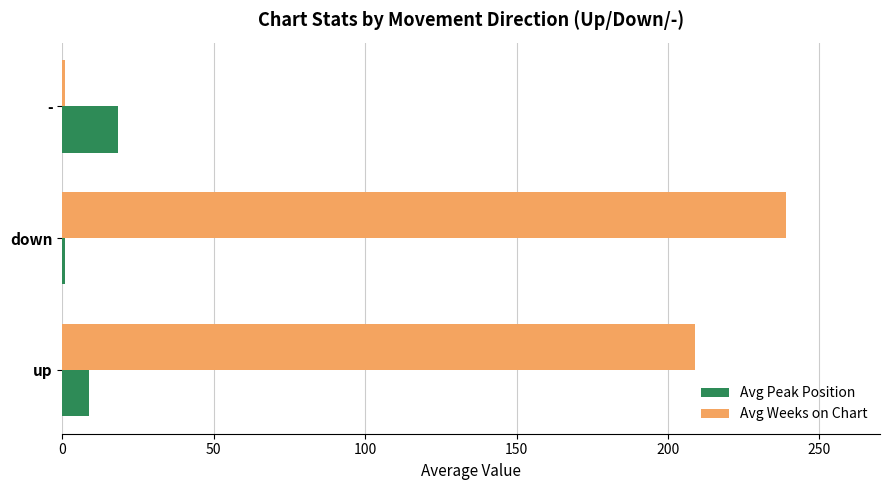

At down, list the series in order from largest to smallest.

Avg Weeks on Chart, Avg Peak Position